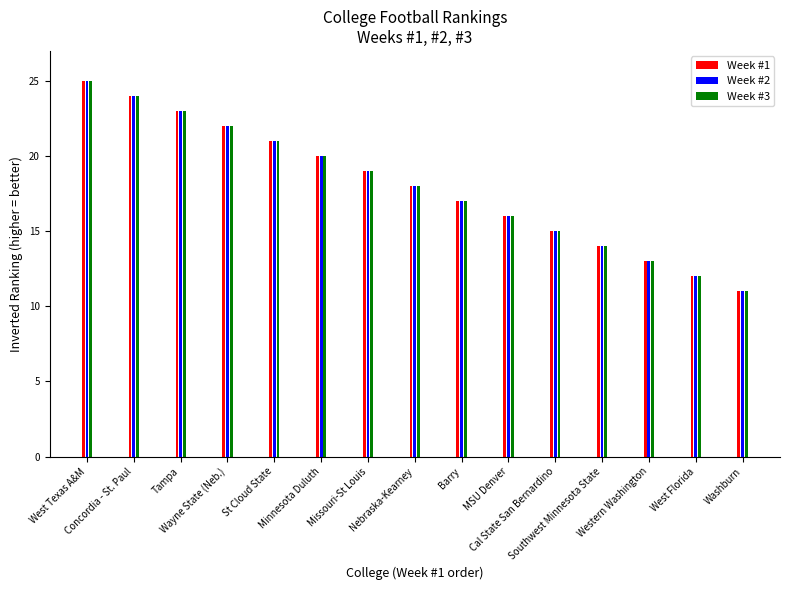

What position from the left is Washburn?

15